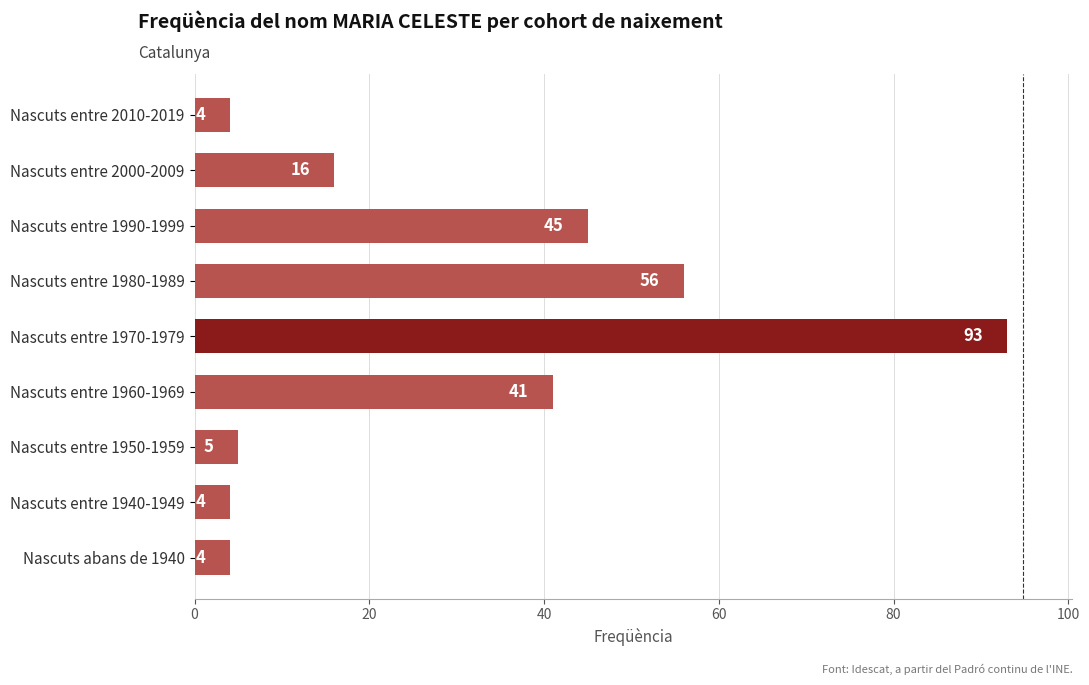

Reading bottom to top, transcribe all the data shown in this chart.

4	4	5	41	93	56	45	16	4